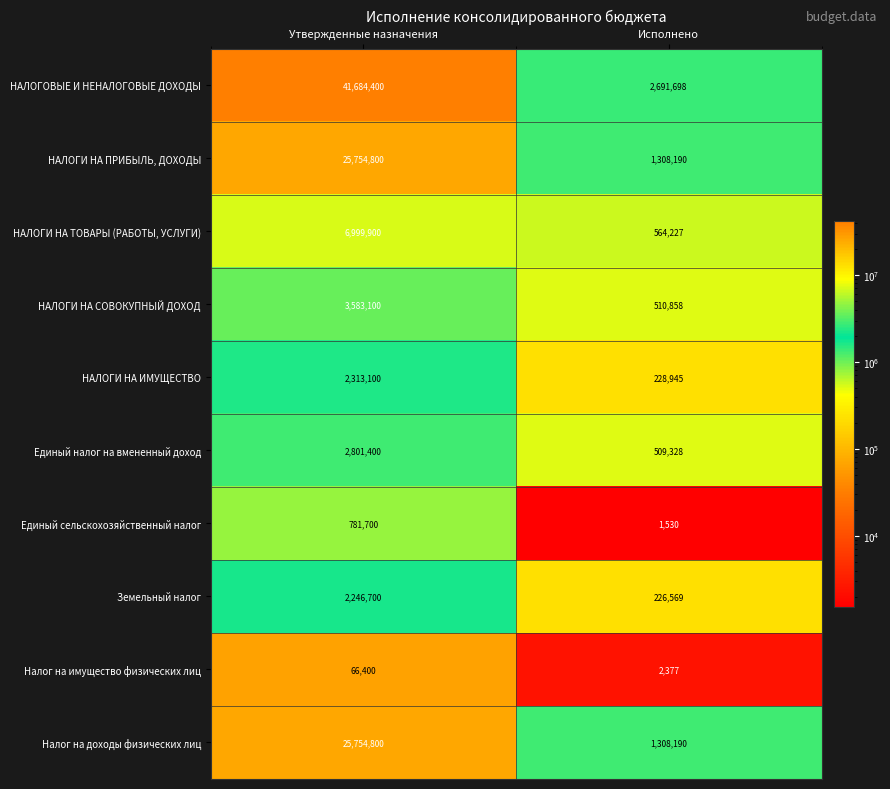

What is the difference between the highest and lowest values at Утвержденные назначения?

41618000